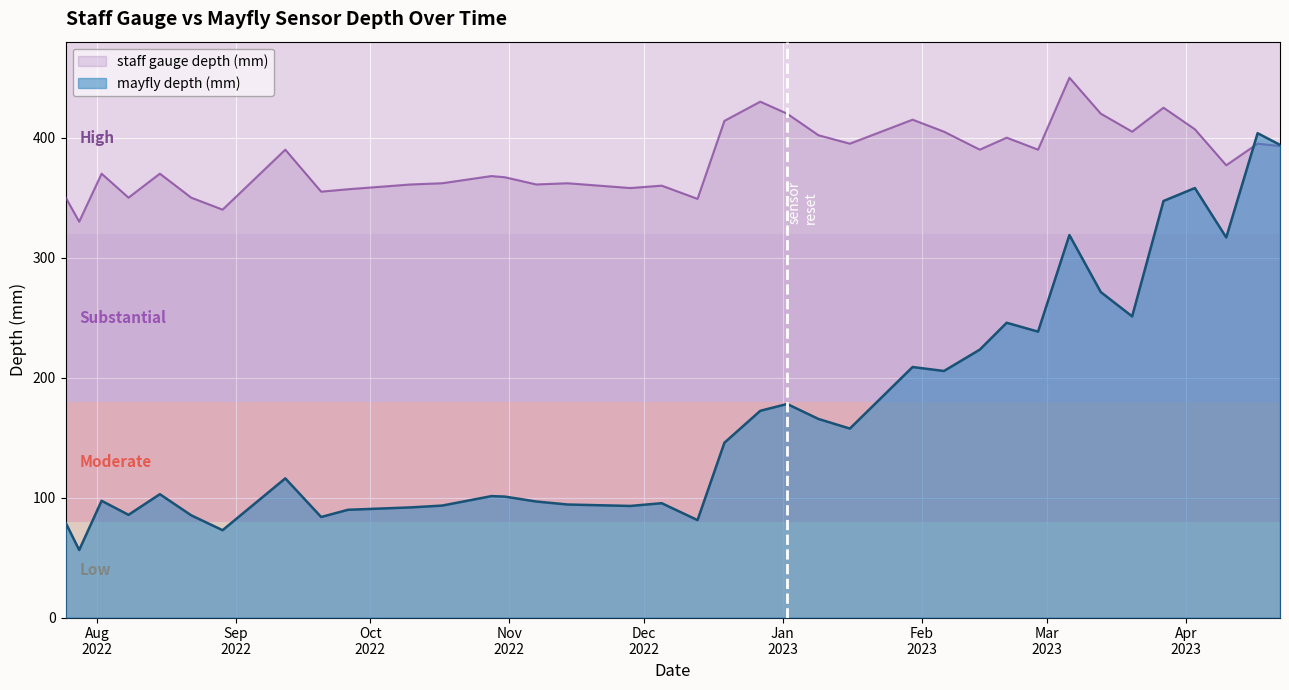

What is the sum of all staff gauge depth (mm) values?

14143.0